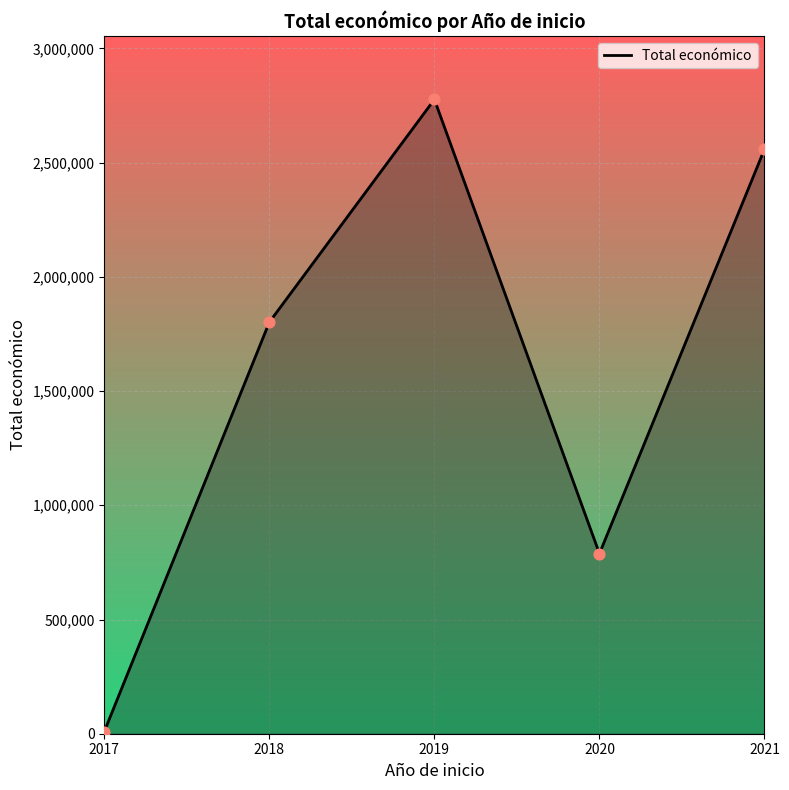

What is the change in value from 2017 to 2018?

+1792211